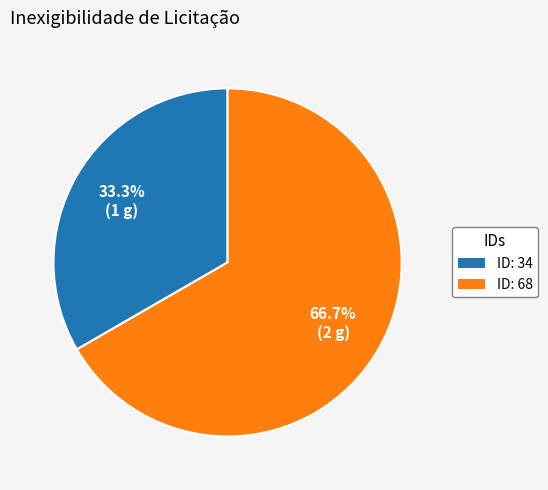

How many segments does this pie chart have?

2